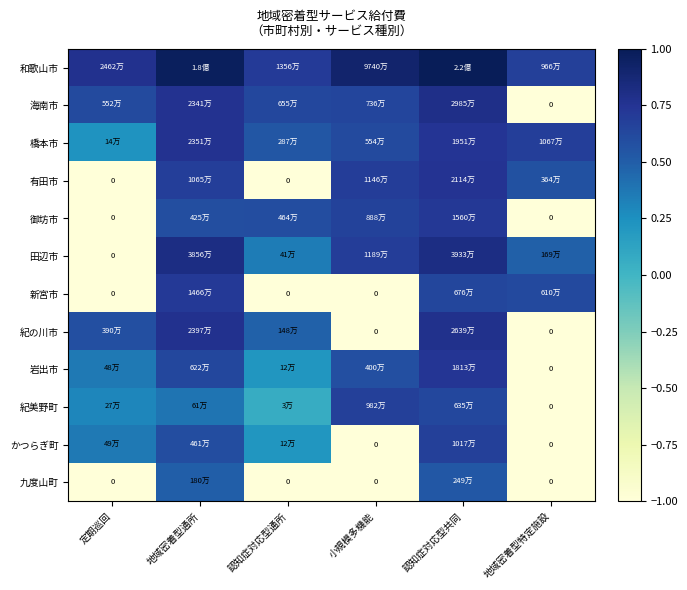

What is the spread (max minus min) of values at 認知症対応型共同?

0.5